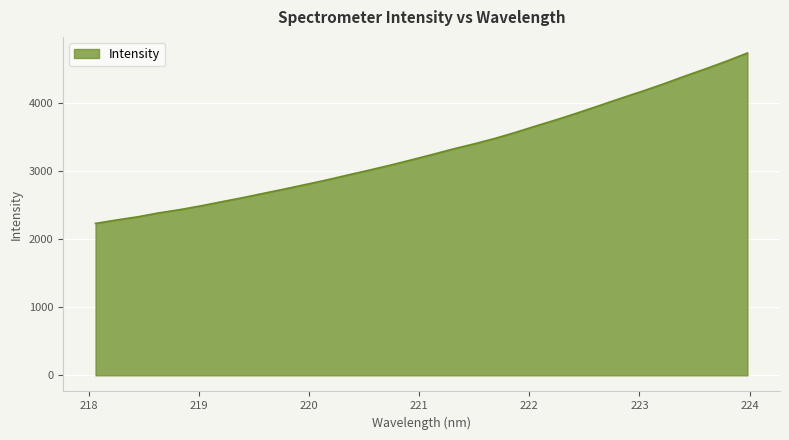

How many distinct data groups are displayed?

1